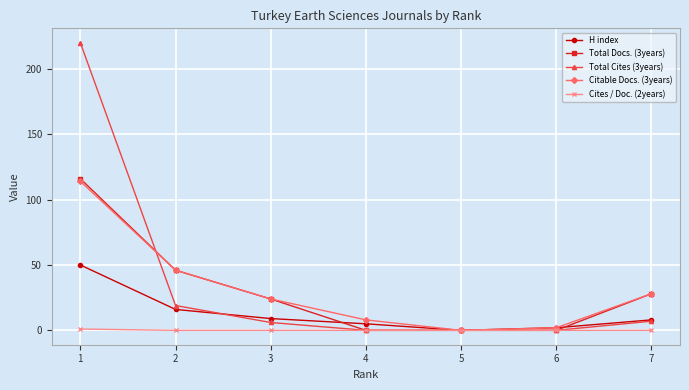

True or false: Total Docs. (3years) has more than 1 interior local peaks.

False